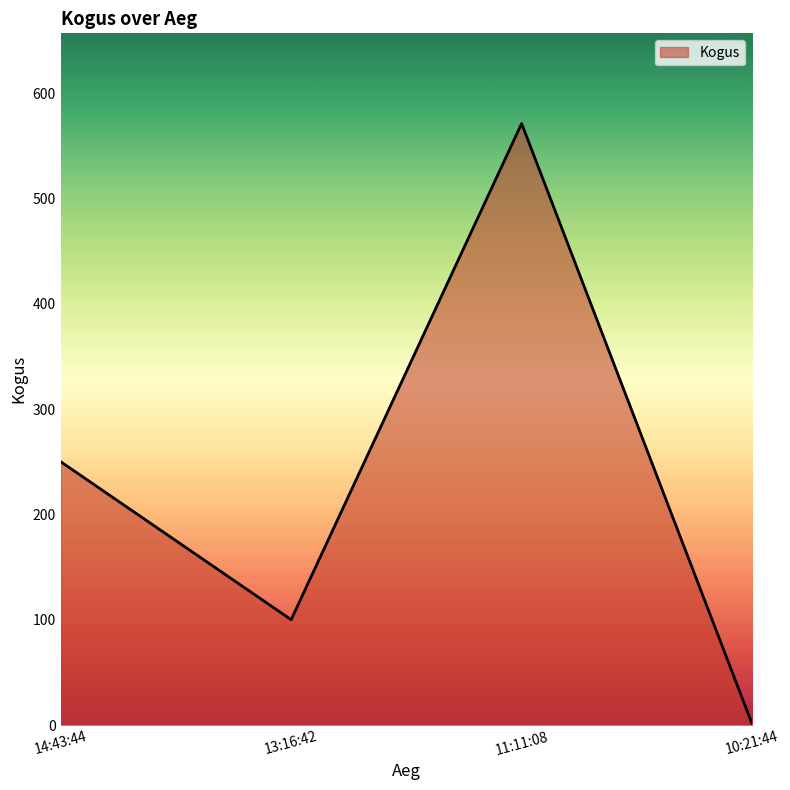

Rank the categories by value from lowest to highest.

10:21:44, 13:16:42, 14:43:44, 11:11:08